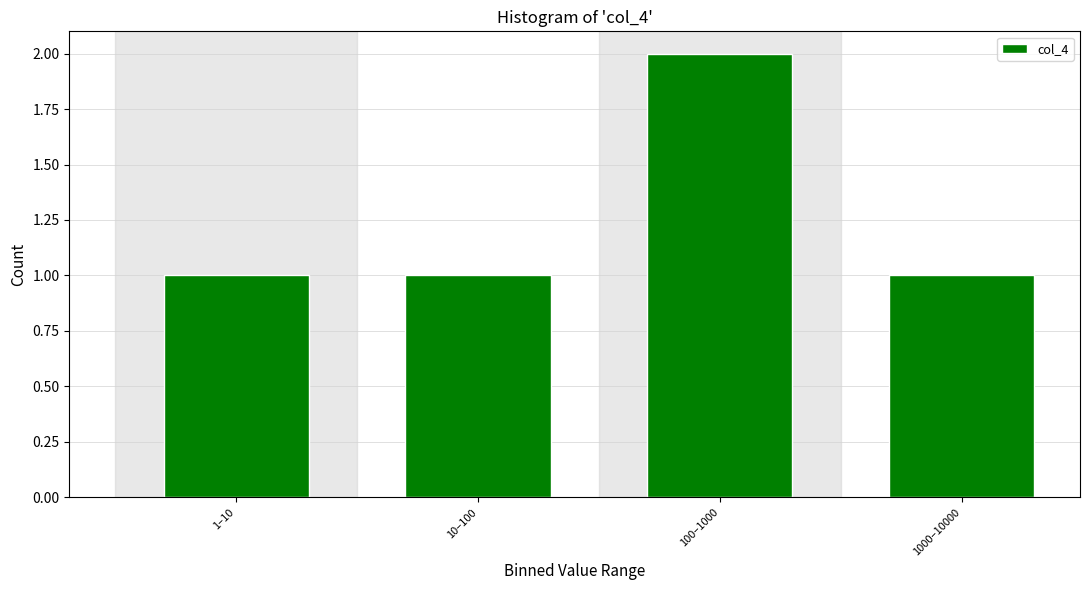

Reading left to right, extract all data points from this chart.

1	1	2	1